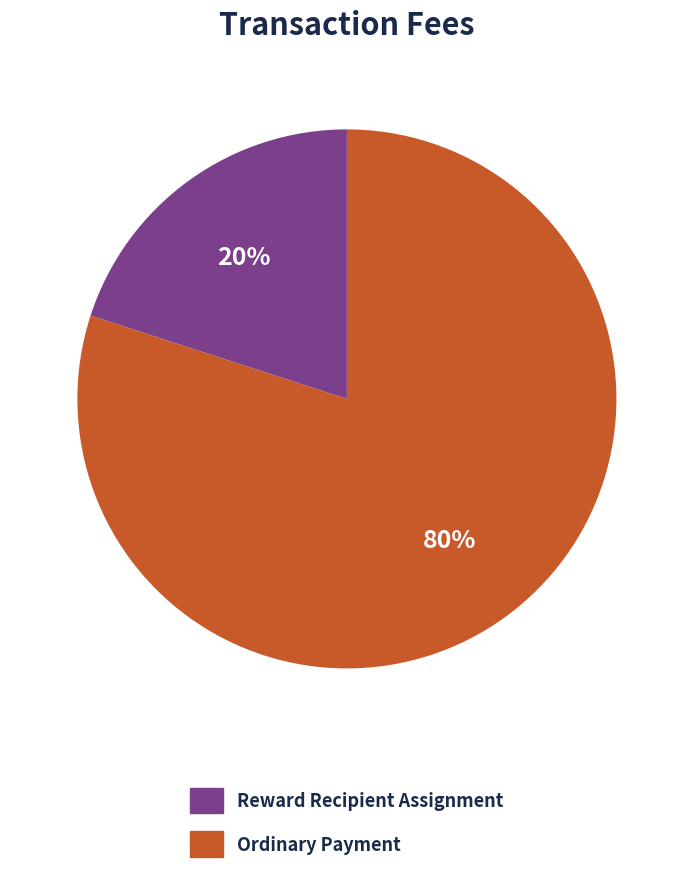

To the nearest percent, what is the difference between the Ordinary Payment and Reward Recipient Assignment slice percentages?

60%